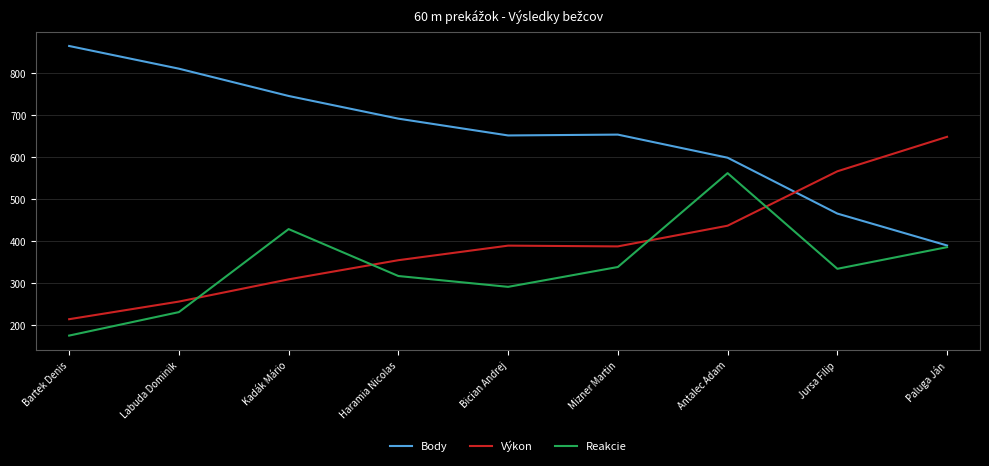

Does the chart have visible grid lines?

Yes